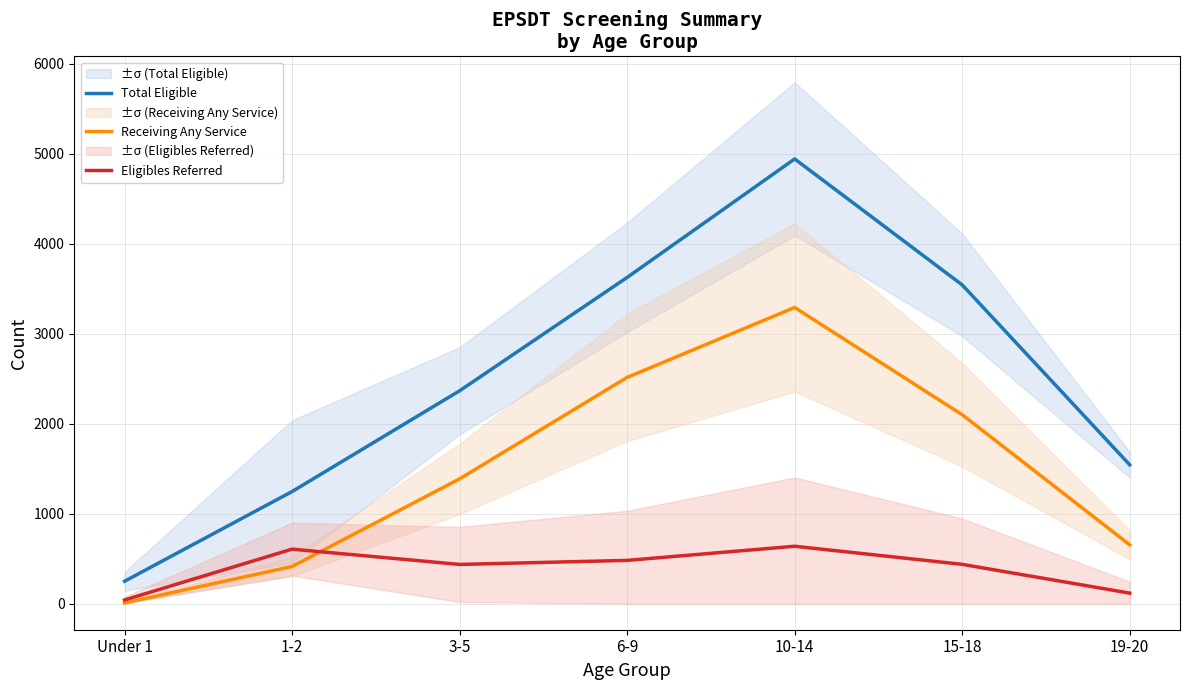

What is the minimum value for Eligibles Referred?

41